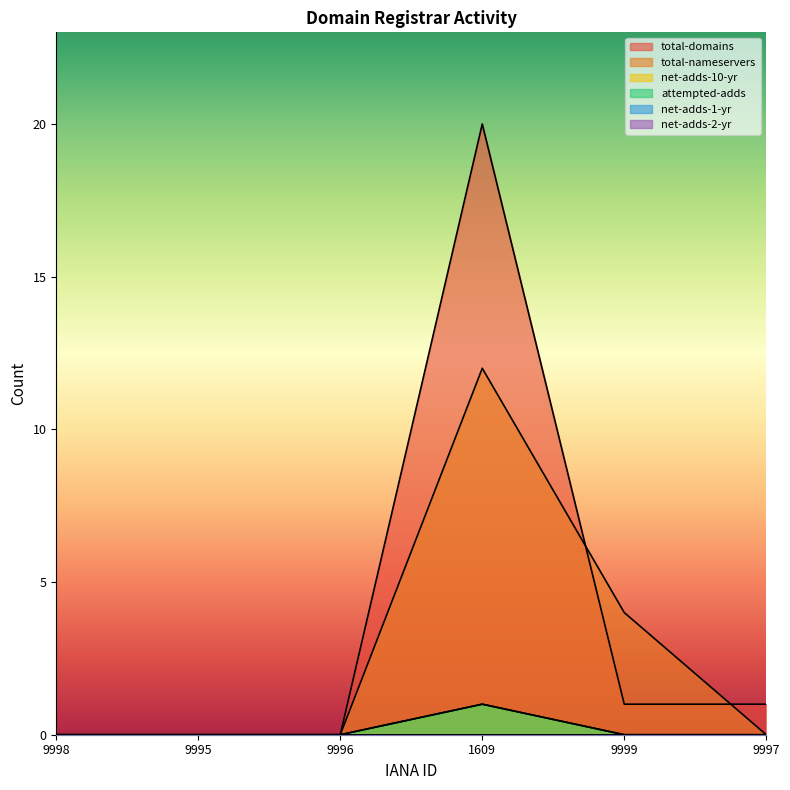

Reading left to right, what are all the values shown in this chart?

total-domains: 0	0	0	20	1	1
total-nameservers: 0	0	0	12	4	0
net-adds-10-yr: 0	0	0	1	0	0
attempted-adds: 0	0	0	1	0	0